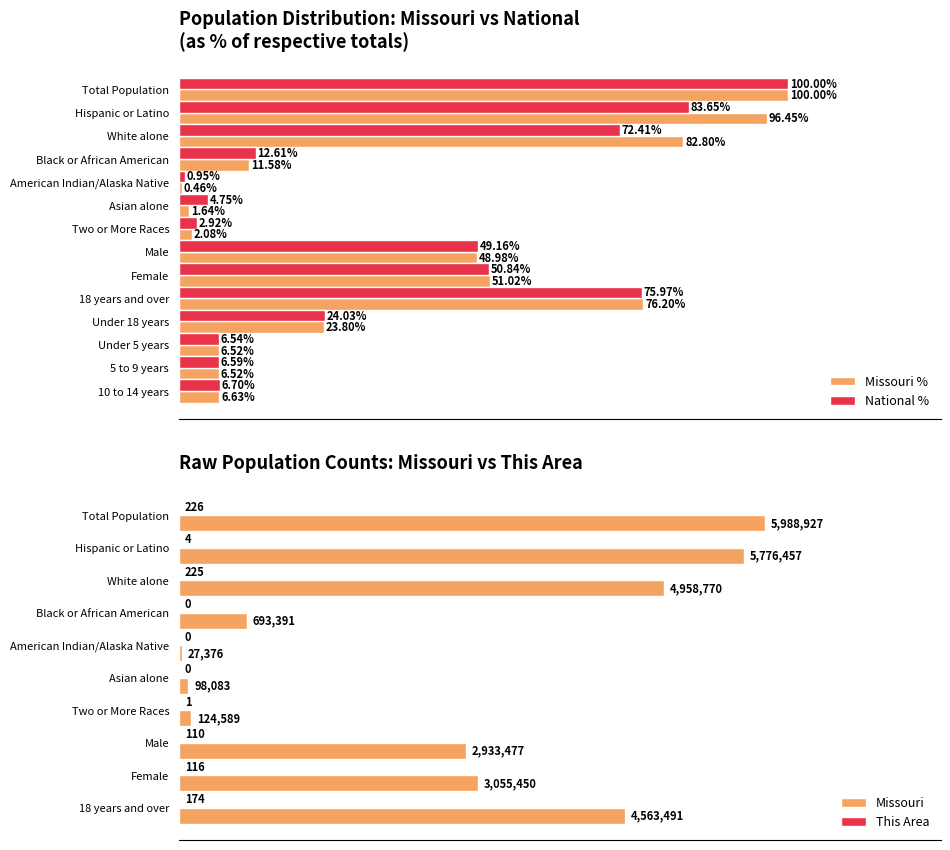

What is the label of the 4th bar from the right?

Under 18 years